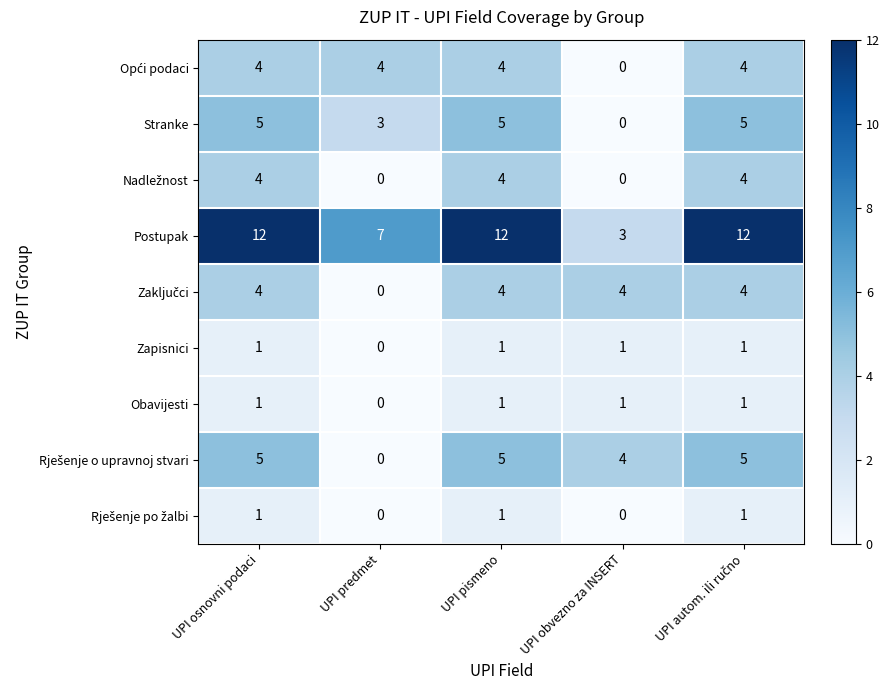

What is the spread (max minus min) of values at UPI obvezno za INSERT?

4